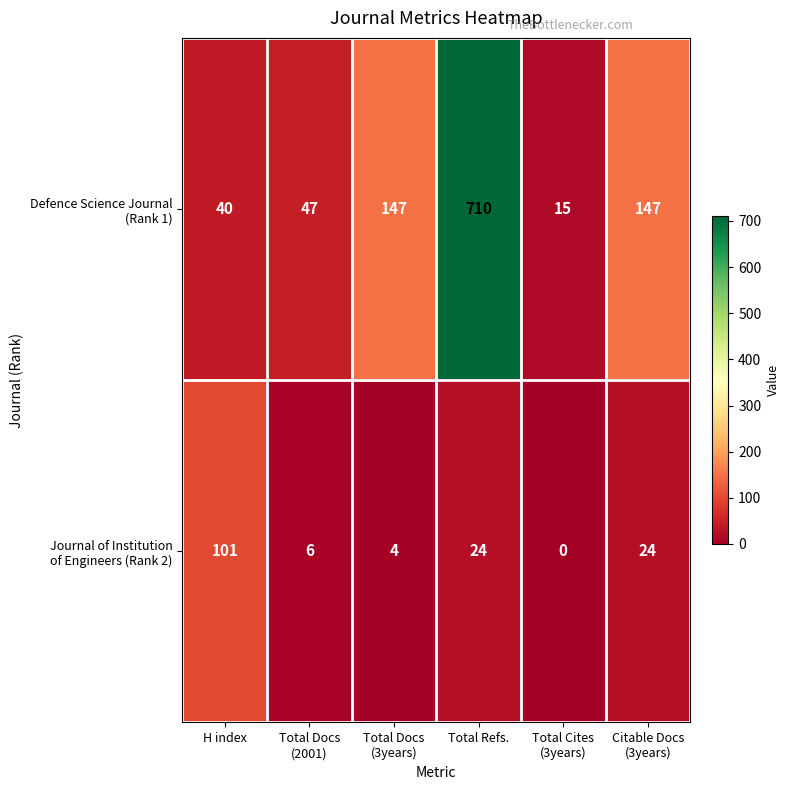

At which category is the sum across all series the highest?

Total Refs.